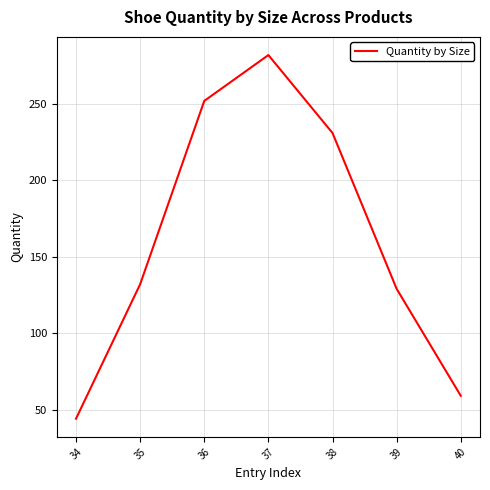

Count the number of categories in the chart.

7